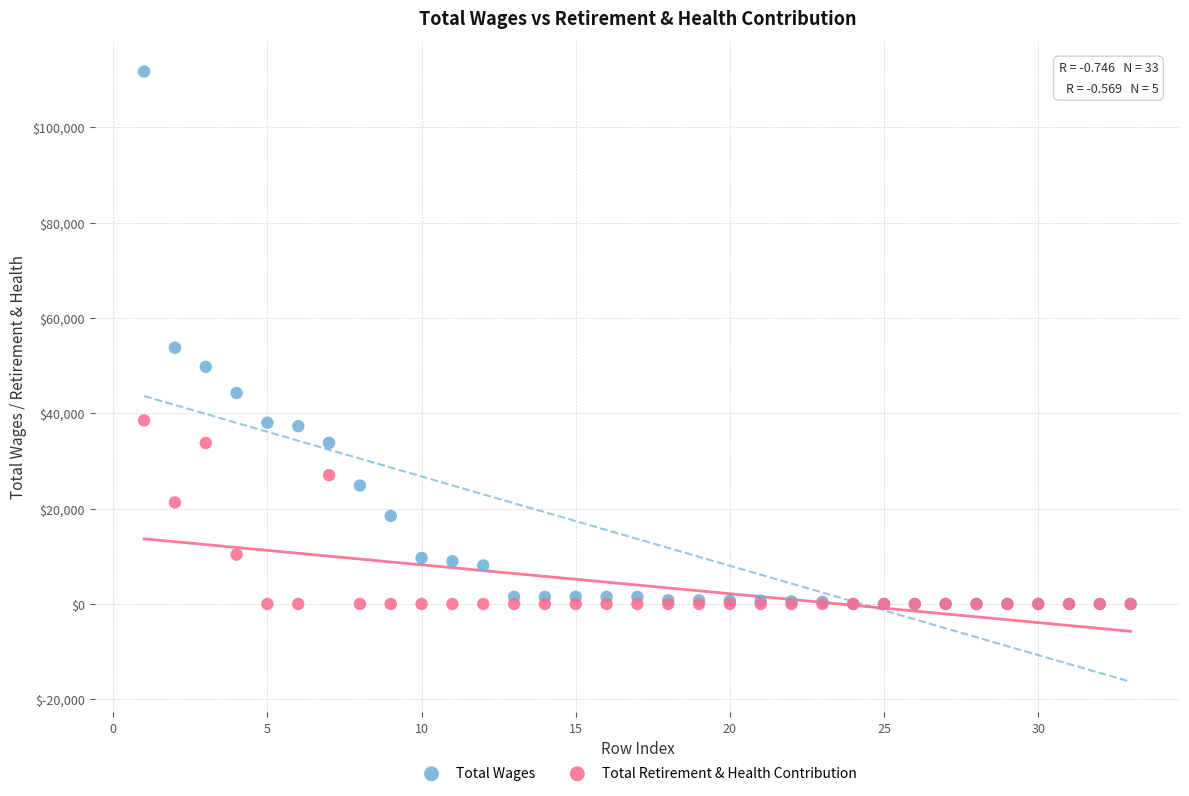

In the Total Wages series, what Y value is closest to 55871?

53784